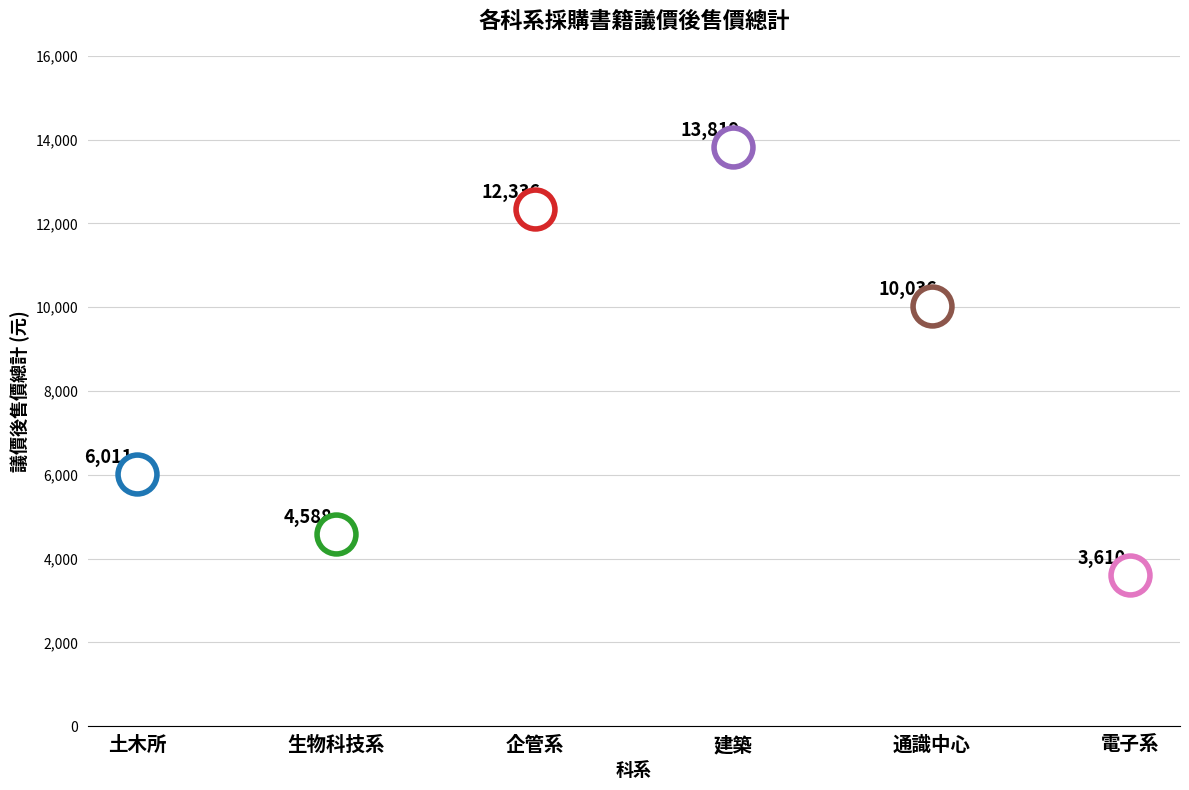

The chart shows a value of 3216 at 企管系(2). True or false?

False